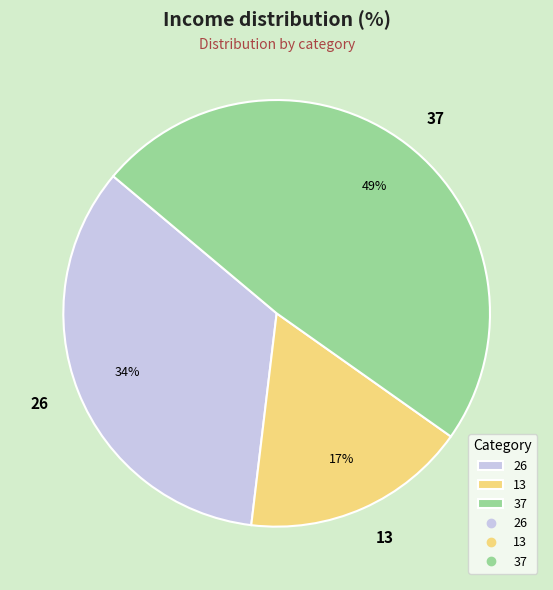

Do 26 and 13 together represent more than half of the pie?

Yes